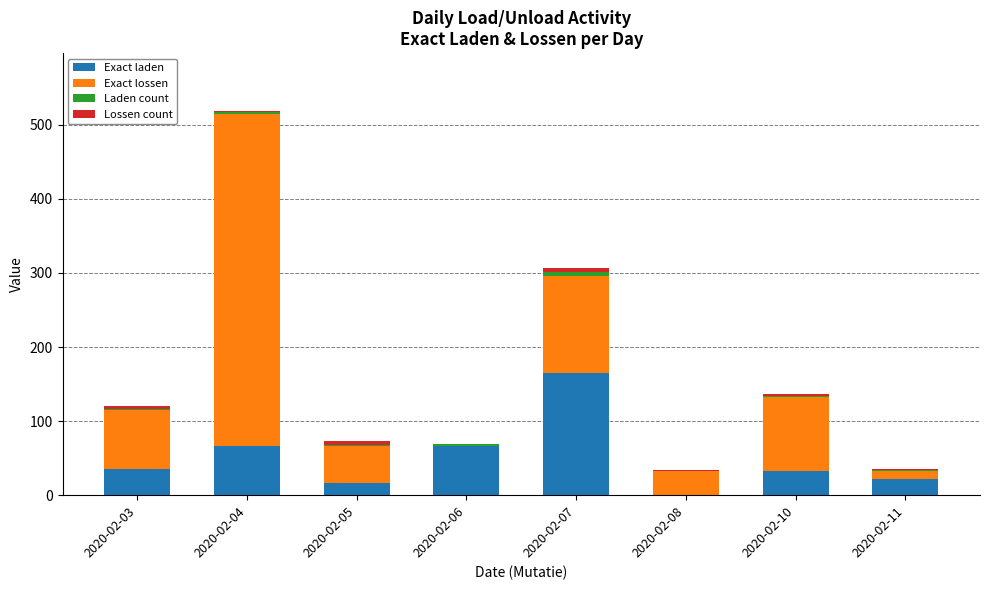

At which label does Exact laden reach its peak?

2020-02-07